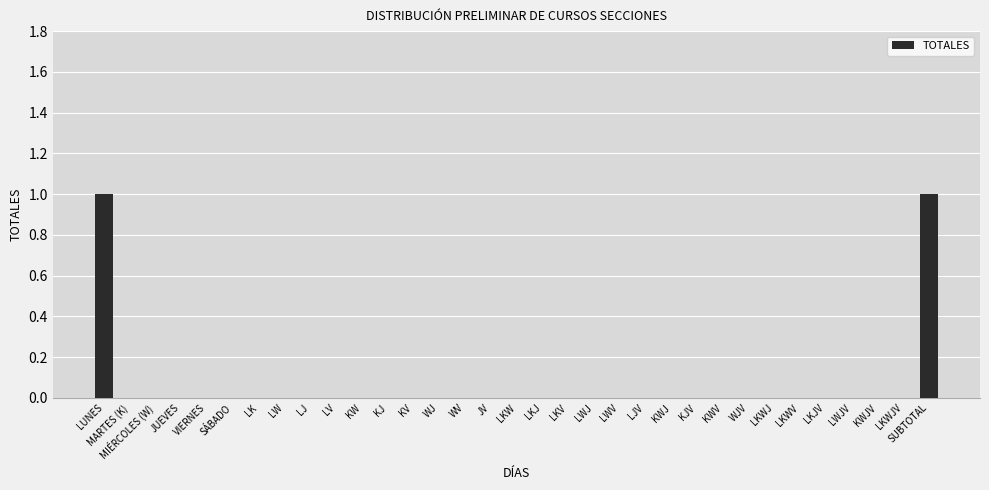

Are the bars horizontal?

No